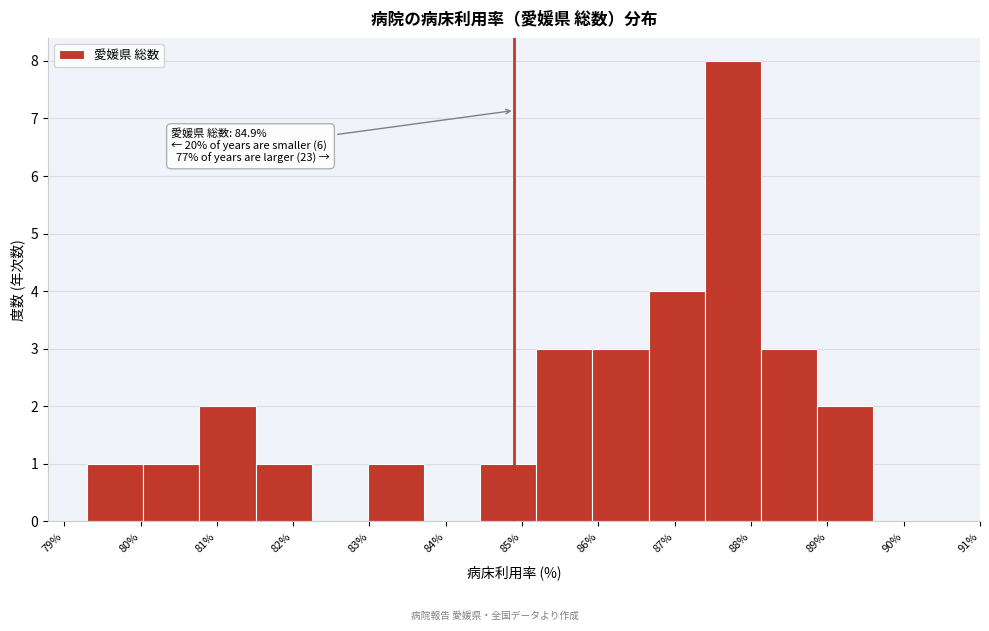

Which range on the x-axis has the tallest bar?

87.4 to 88.1